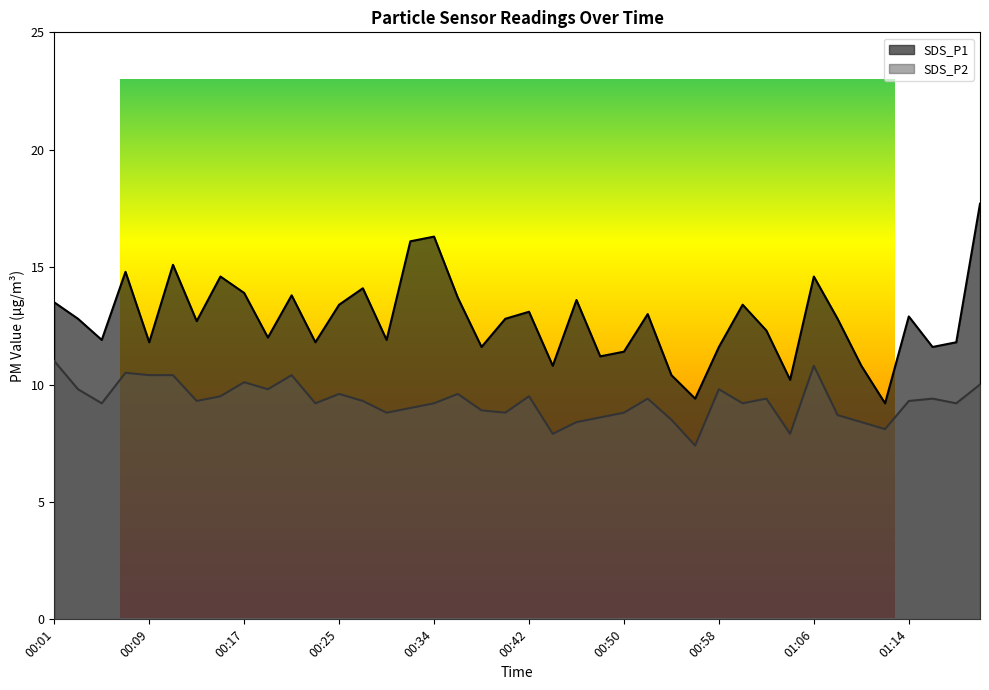

At which label does SDS_P1 first exceed 12?

00:01